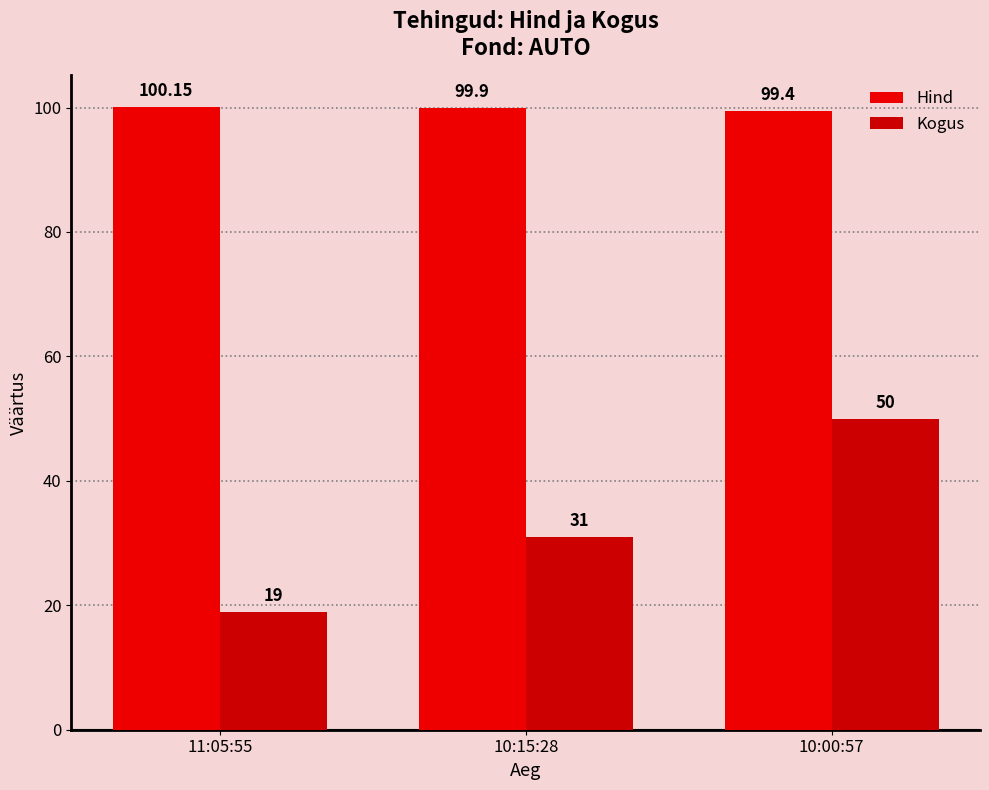

What is the sum of all Hind values?

299.5